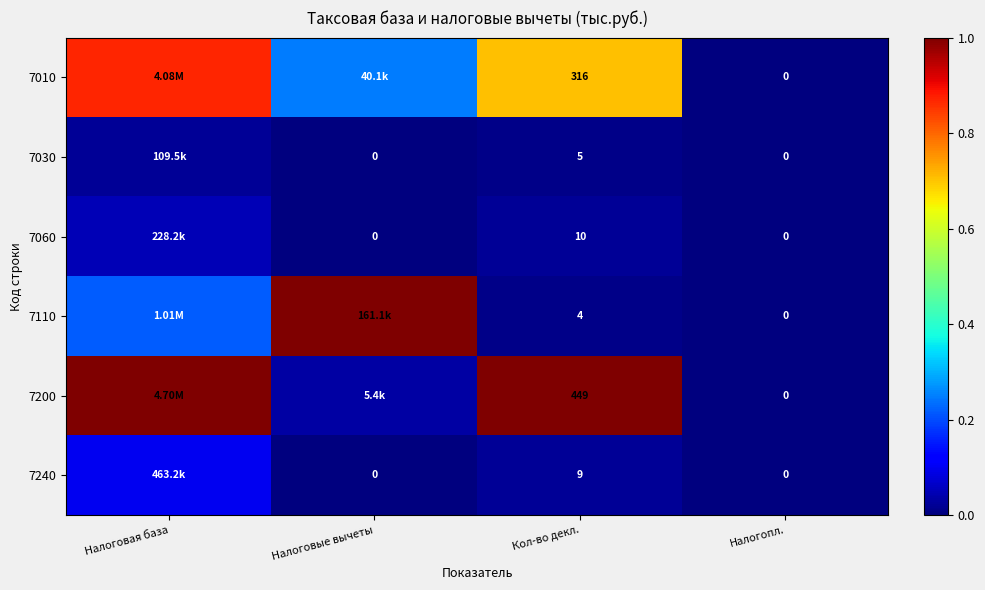

At Налоговые вычеты, list the series in order from largest to smallest.

7110, 7010, 7200, 7030, 7060, 7240